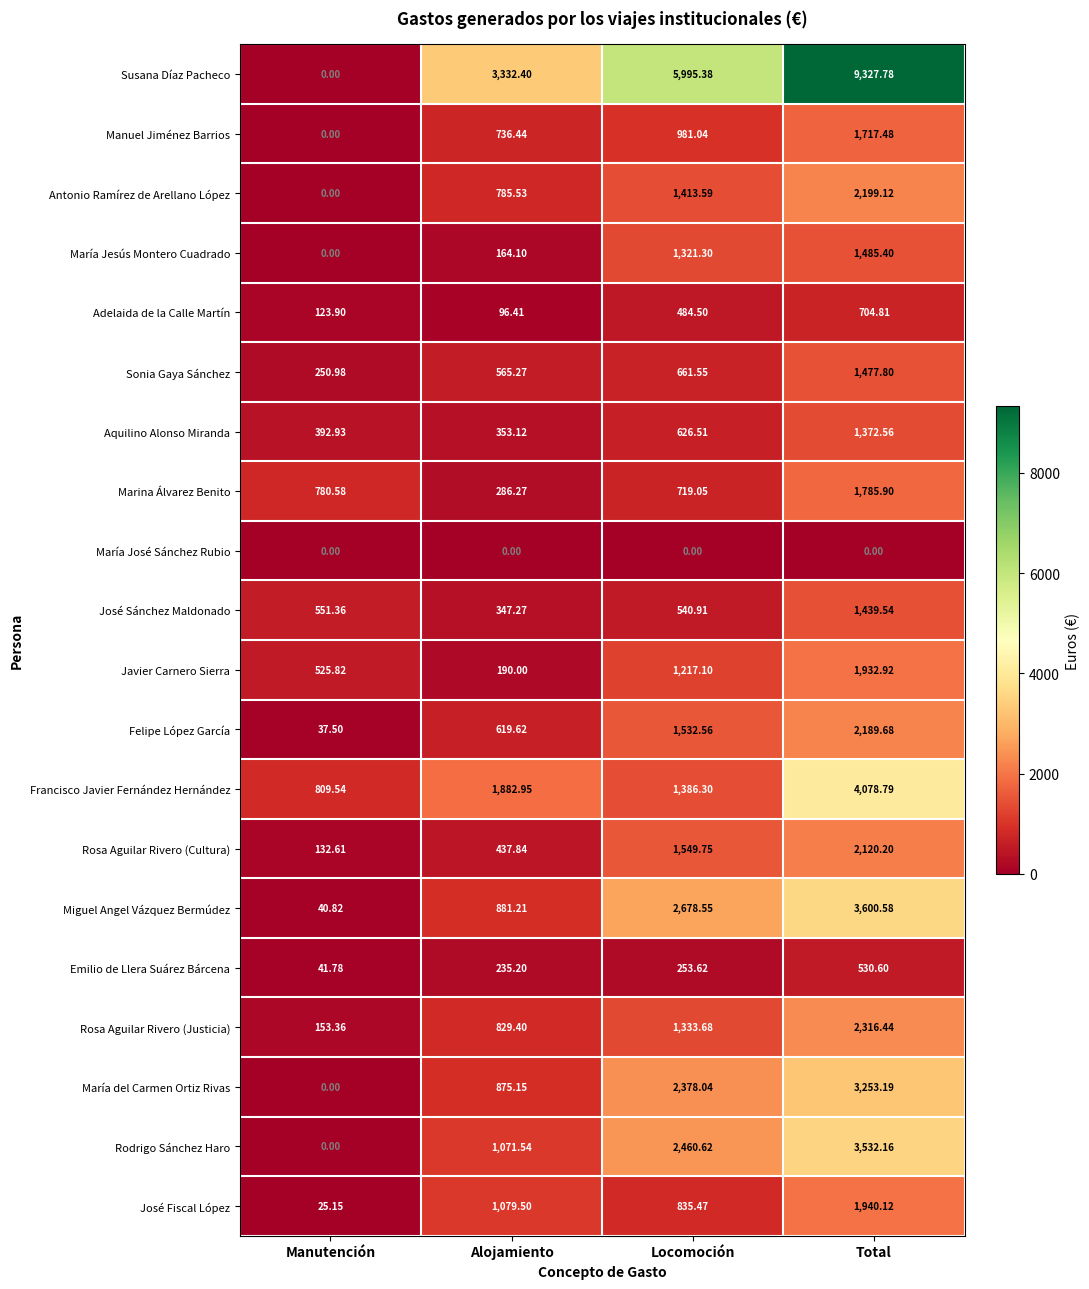

At which category does the chart reach its peak across all series?

Total